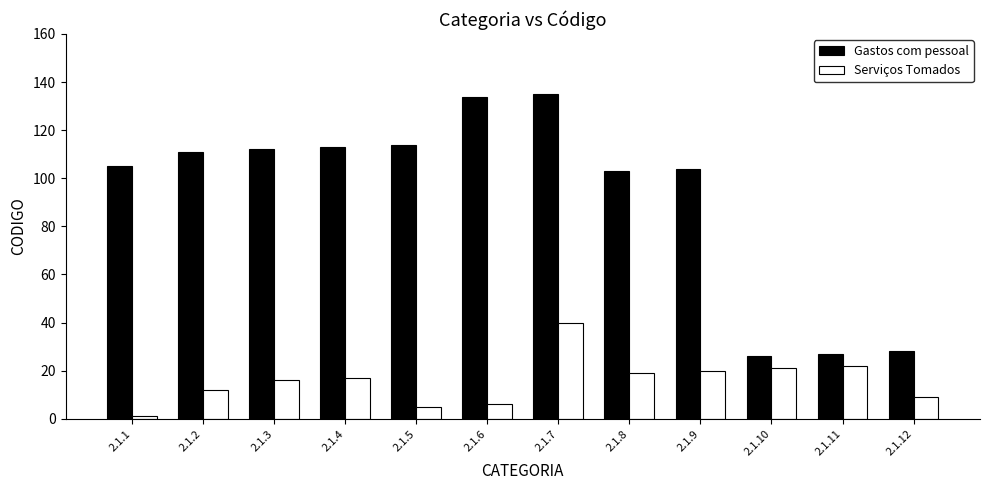

Reading left to right, what are all the values shown in this chart?

Gastos com pessoal: 2.1.1=105	2.1.2=111	2.1.3=112	2.1.4=113	2.1.5=114	2.1.6=134	2.1.7=135	2.1.8=103	2.1.9=104	2.1.10=26	2.1.11=27	2.1.12=28
Serviços Tomados: 2.1.1=1	2.1.2=12	2.1.3=16	2.1.4=17	2.1.5=5	2.1.6=6	2.1.7=40	2.1.8=19	2.1.9=20	2.1.10=21	2.1.11=22	2.1.12=9